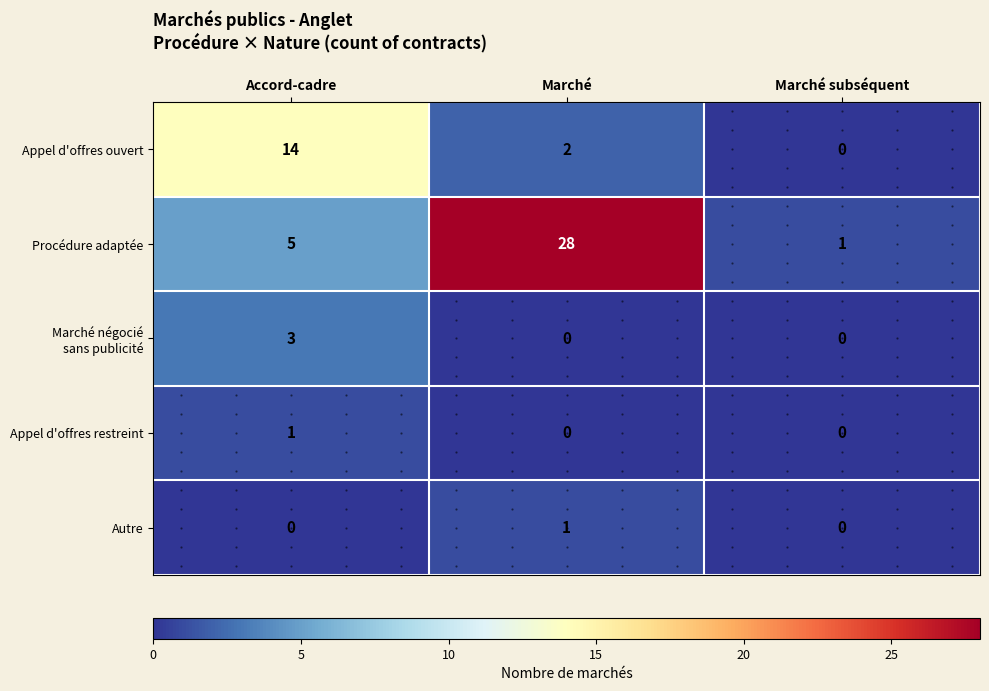

At how many categories does at least one series exceed 7?

2